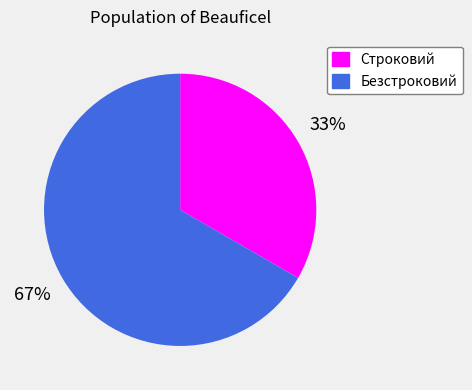

How many segments does this pie chart have?

2